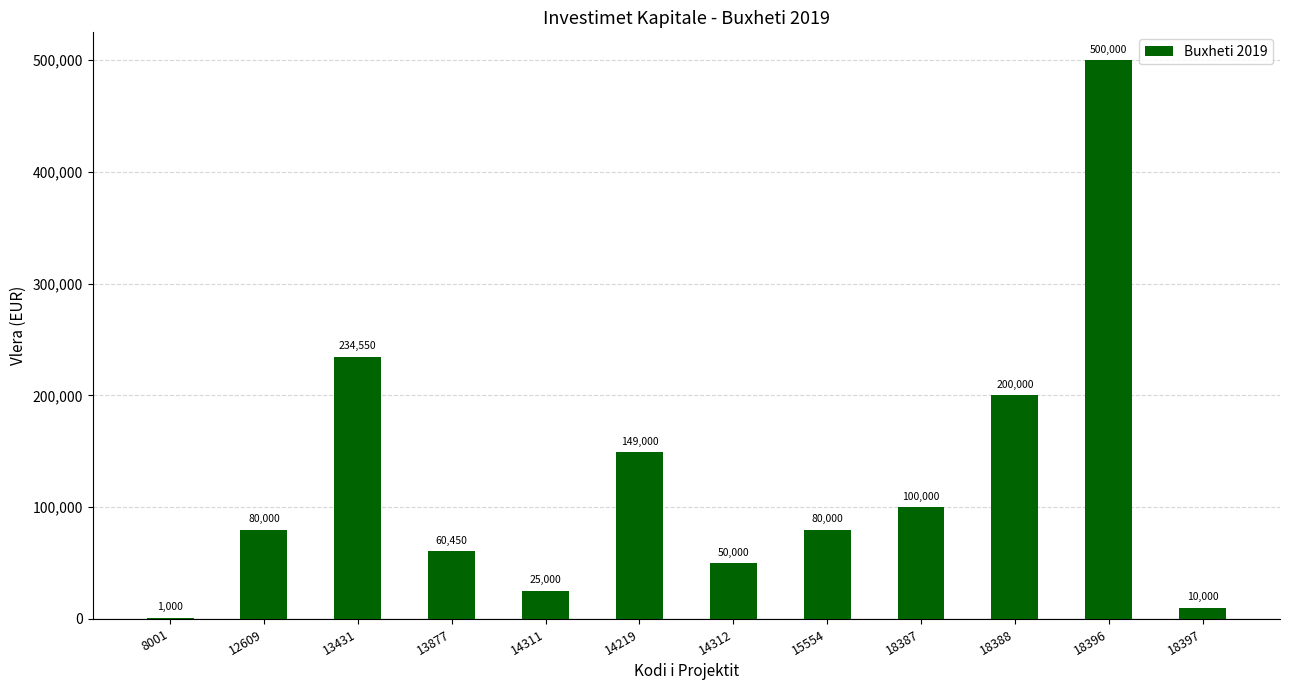

Reading left to right, what are all the values shown in this chart?

1000	80000	234550	60450	25000	149000	50000	80000	100000	200000	500000	10000